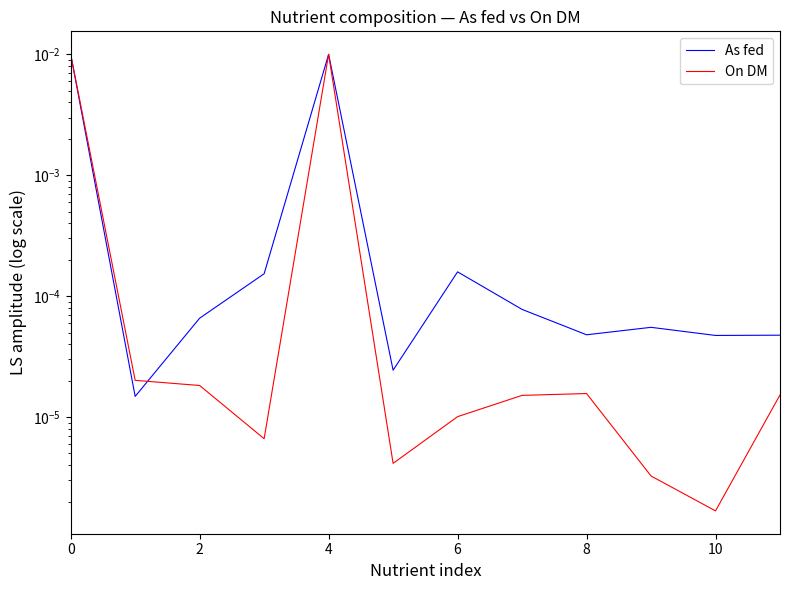

How many lines are shown in the chart?

2